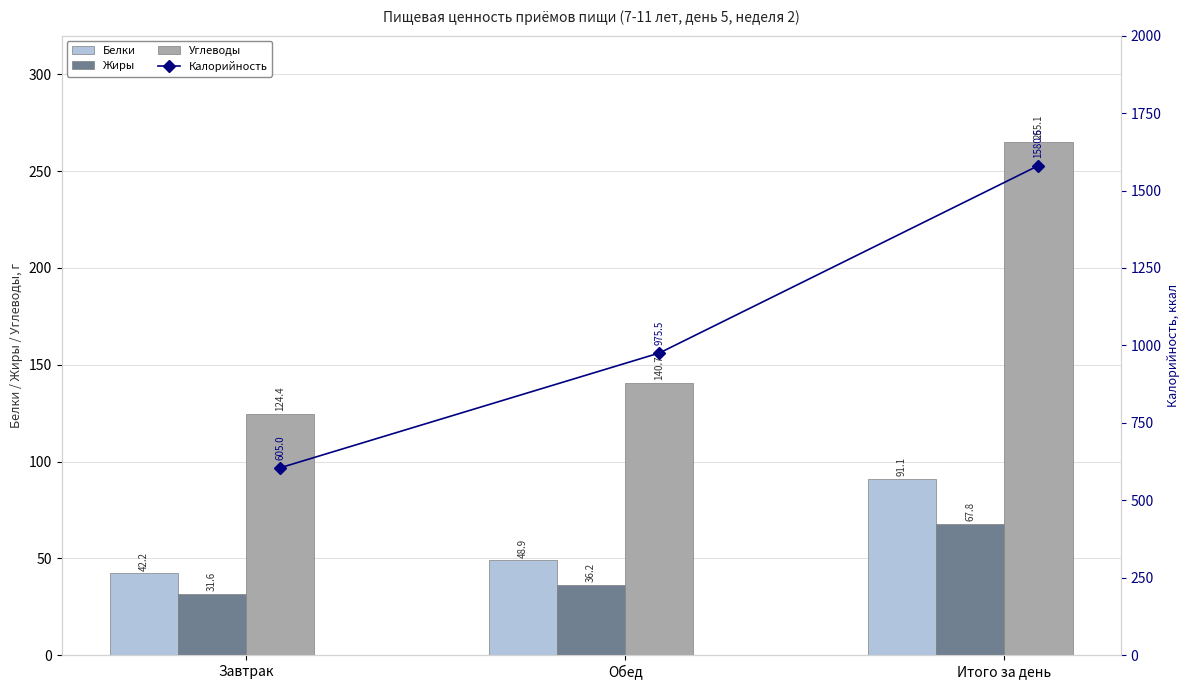

Where does the Жиры series first go above 36?

Обед